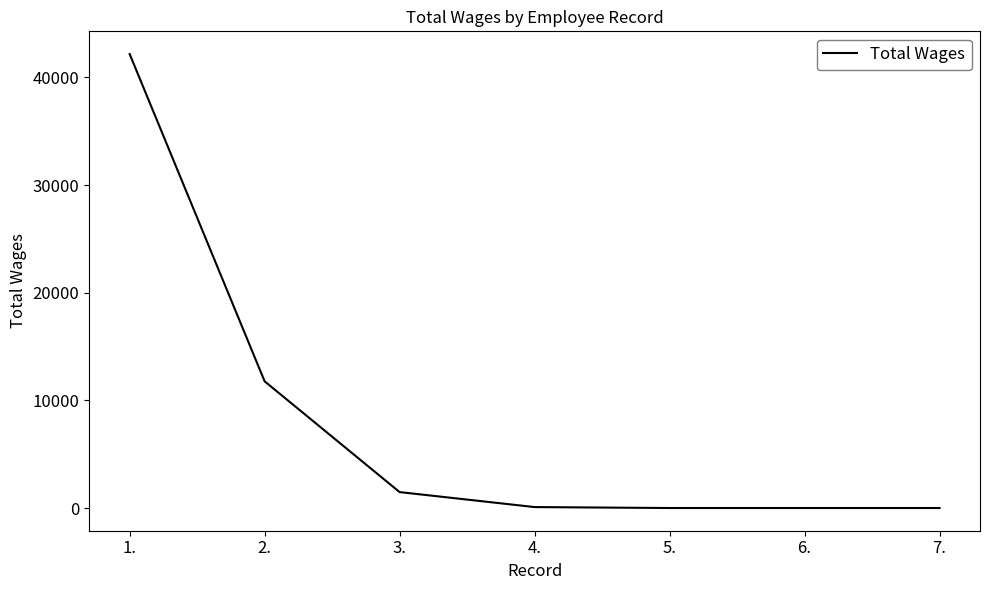

What position from the left is 2.?

2